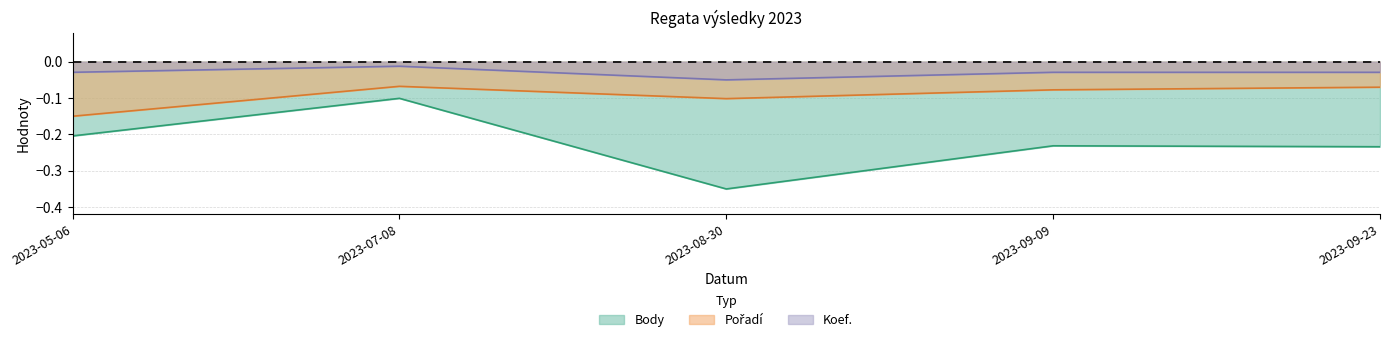

The Body series shows -0.4 at 2023-09-09. True or false?

False